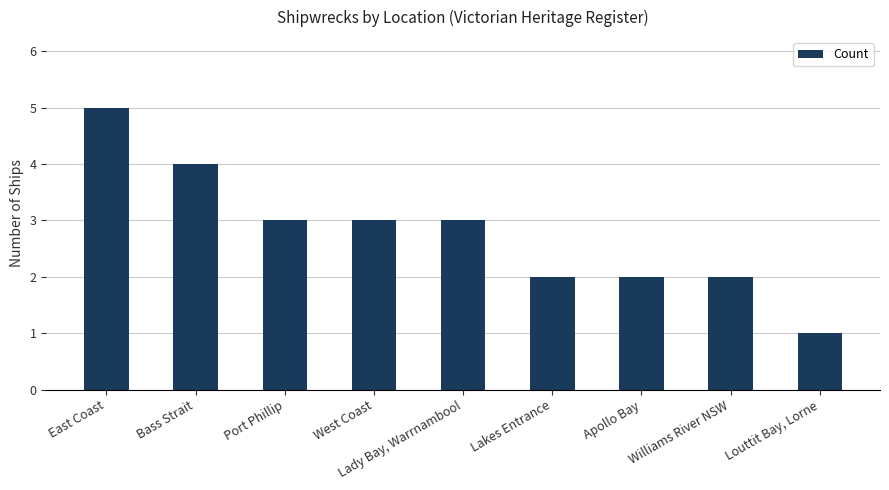

What is the difference between the values at West Coast and Bass Strait?

1